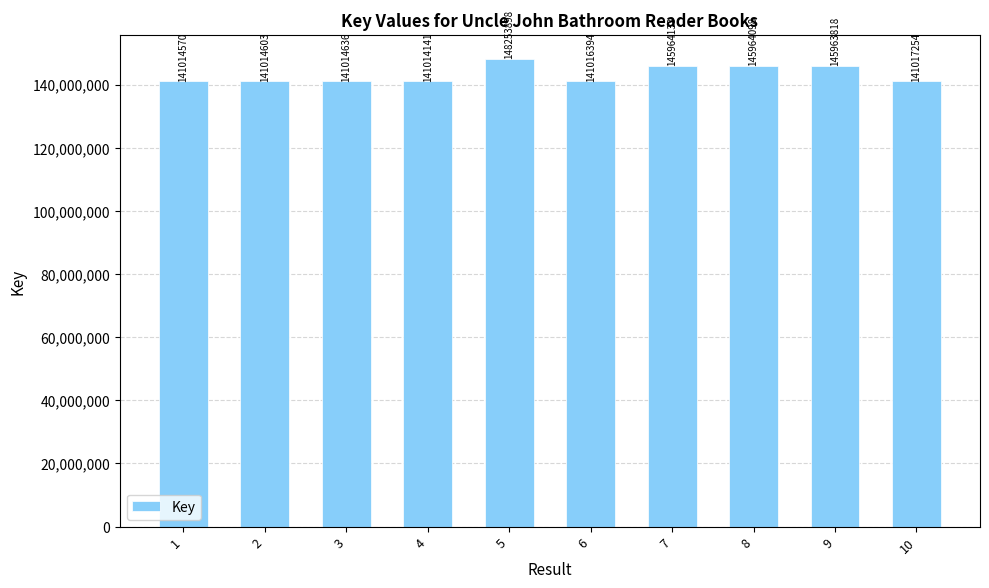

How many bars are there in total?

10